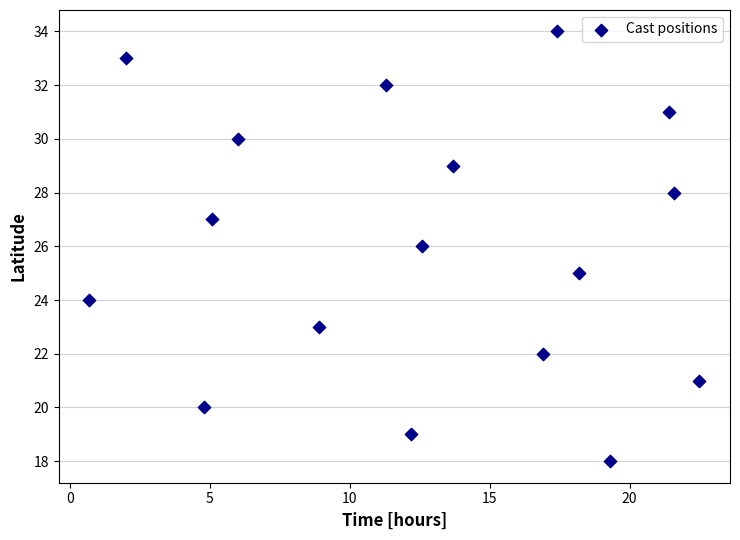

What is the range of X values (max minus min)?

21.8